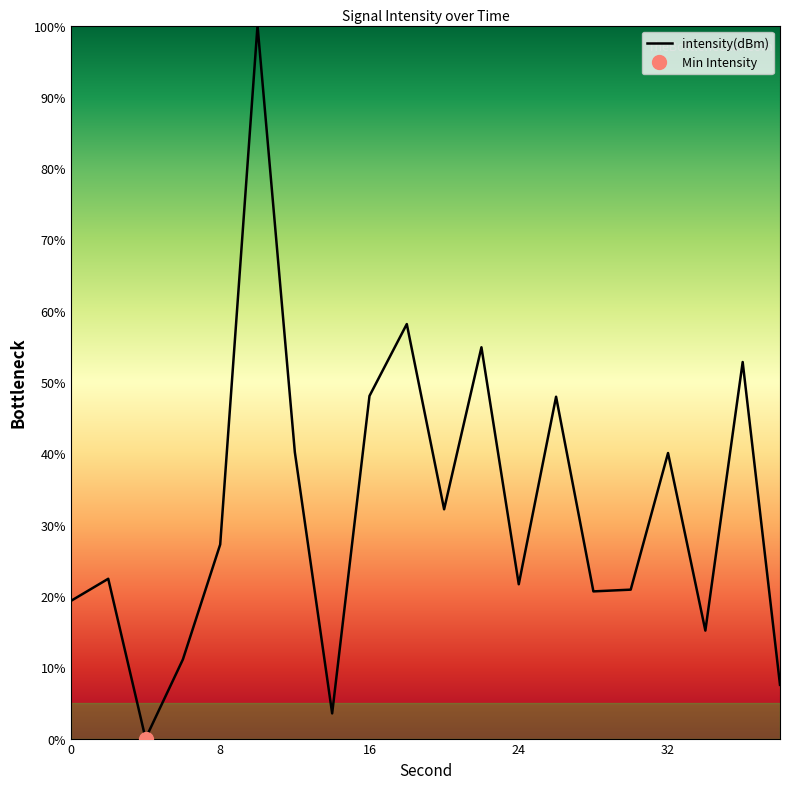

What is the sum of all values?

643.6